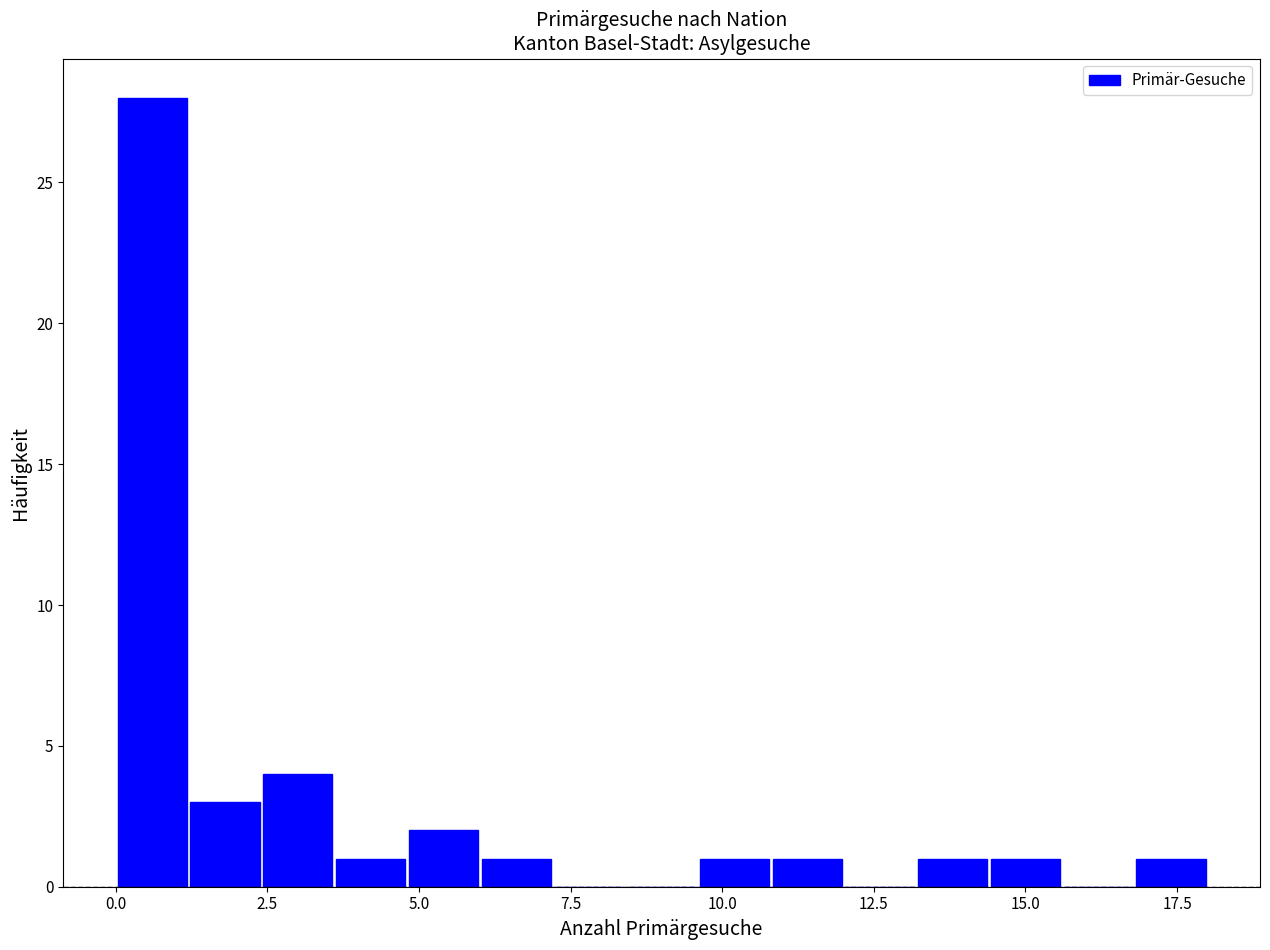

Read against the x-axis, roughly where is the centre of the tallest bar?

0.5